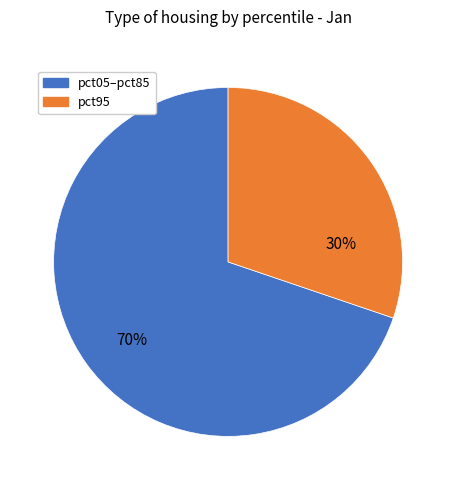

The pct05–pct85 slice represents 70% of the pie. True or false?

True